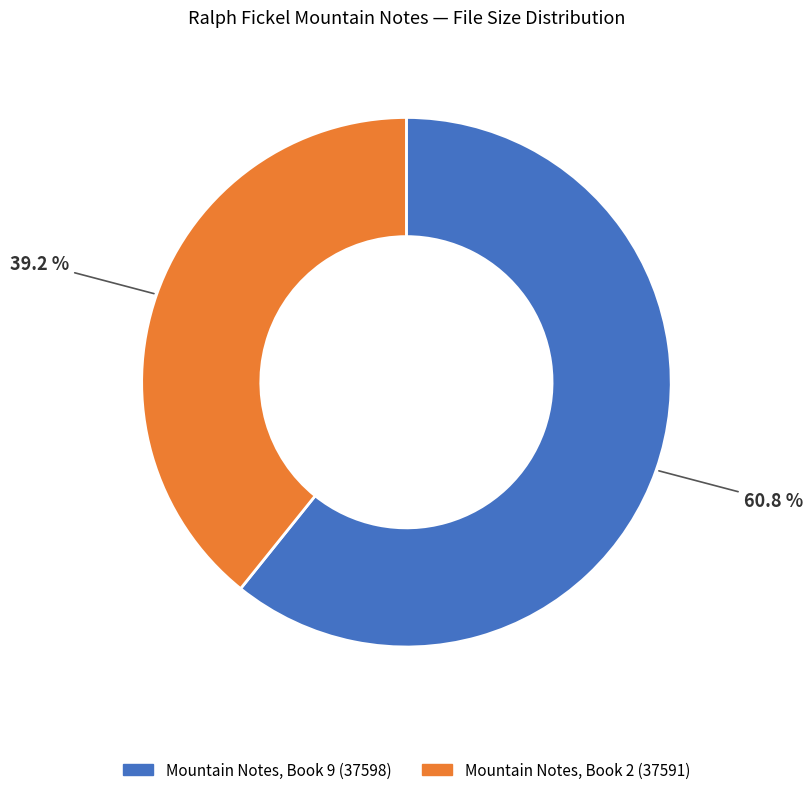

Does any single category account for the majority?

Yes